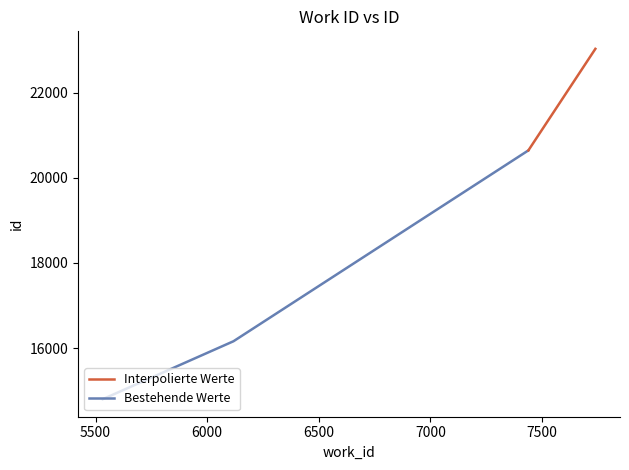

What is the difference between the second highest and second lowest values?

4485